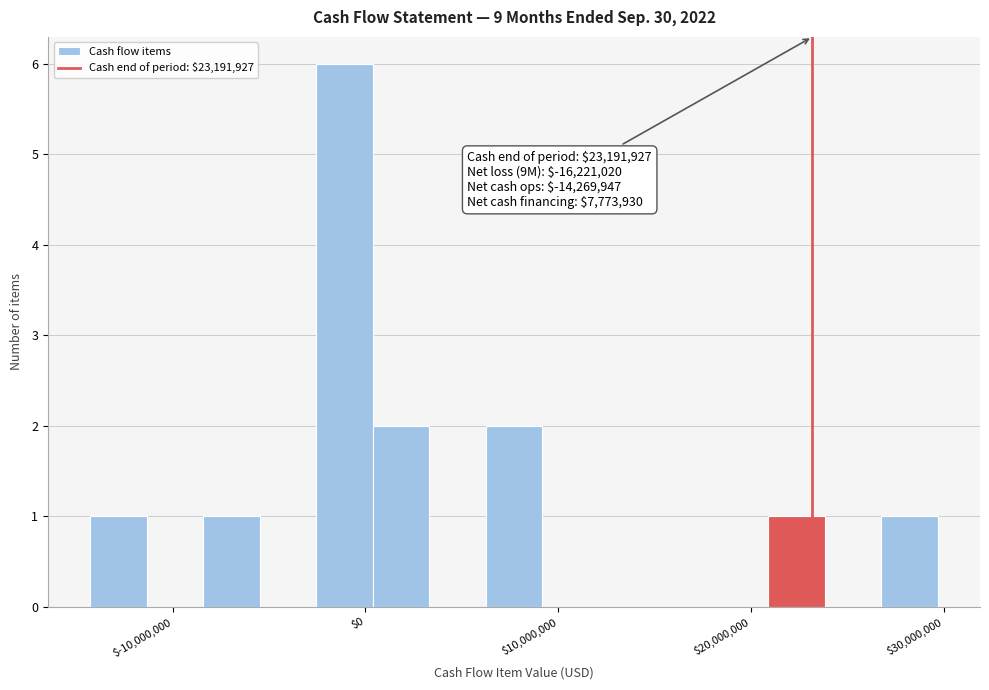

Read against the x-axis, roughly where is the centre of the tallest bar?

-1000000